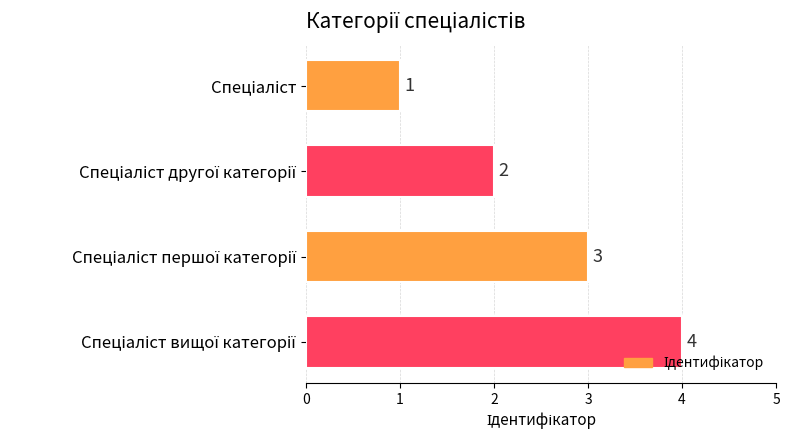

Count the values in the range 2 to 4.

3